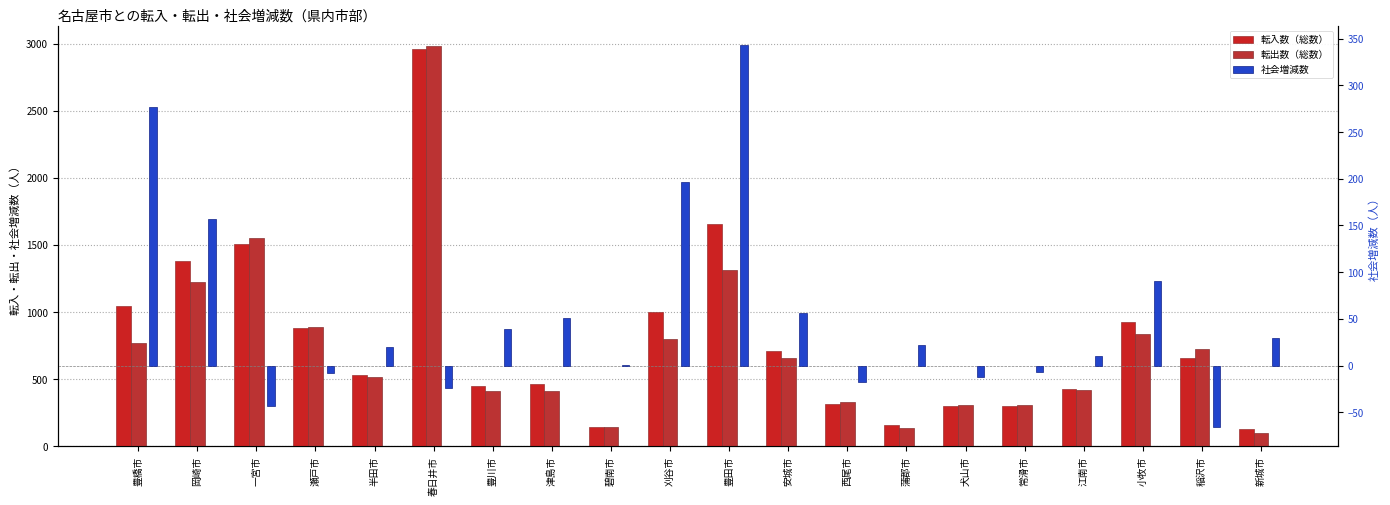

Read the 社会増減数 value at 刈谷市.

197